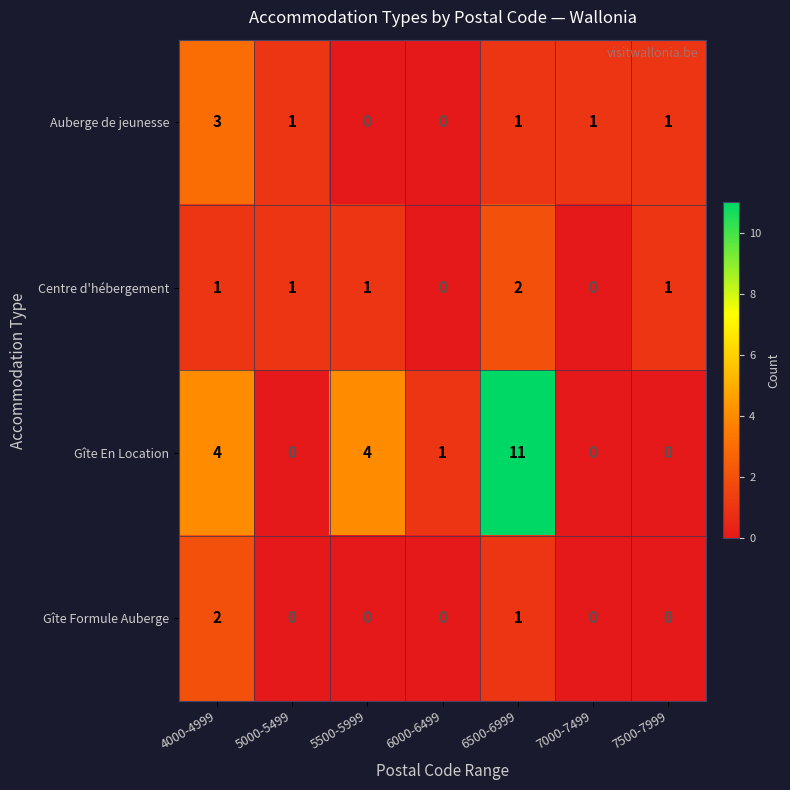

Reading left to right, transcribe all the data shown in this chart.

Auberge de jeunesse: 4000-4999=3	5000-5499=1	5500-5999=0	6000-6499=0	6500-6999=1	7000-7499=1	7500-7999=1
Centre d'hébergement: 4000-4999=1	5000-5499=1	5500-5999=1	6000-6499=0	6500-6999=2	7000-7499=0	7500-7999=1
Gîte En Location: 4000-4999=4	5000-5499=0	5500-5999=4	6000-6499=1	6500-6999=11	7000-7499=0	7500-7999=0
Gîte Formule Auberge: 4000-4999=2	5000-5499=0	5500-5999=0	6000-6499=0	6500-6999=1	7000-7499=0	7500-7999=0